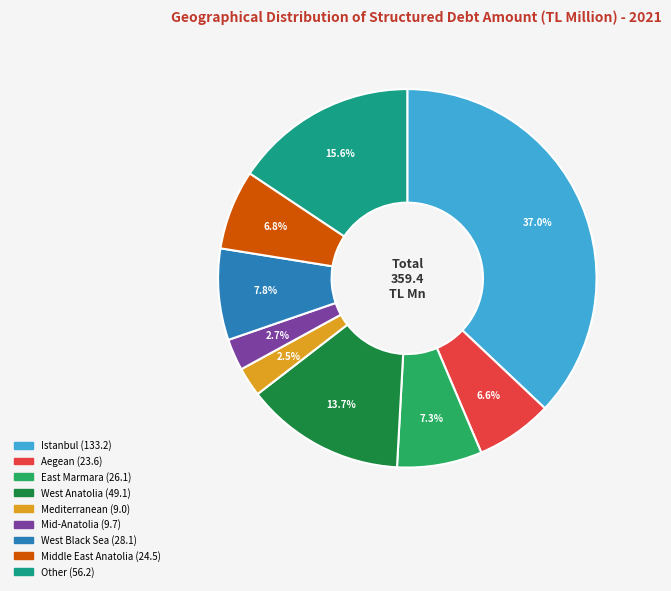

Is there any slice that represents more than half of the pie?

No